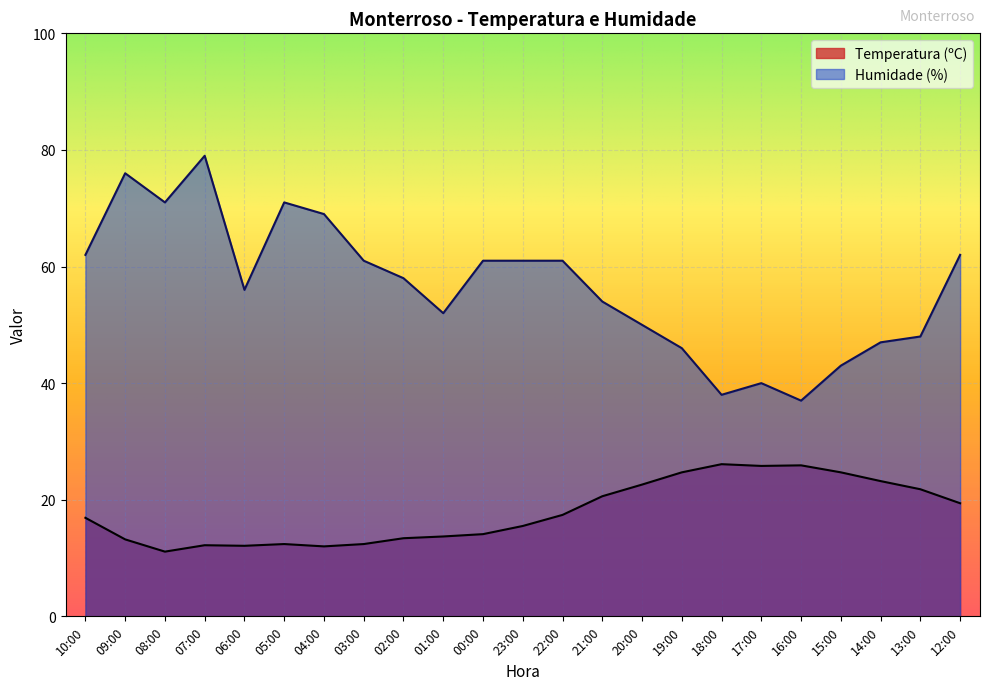

At which category is the sum across all series the highest?

07:00